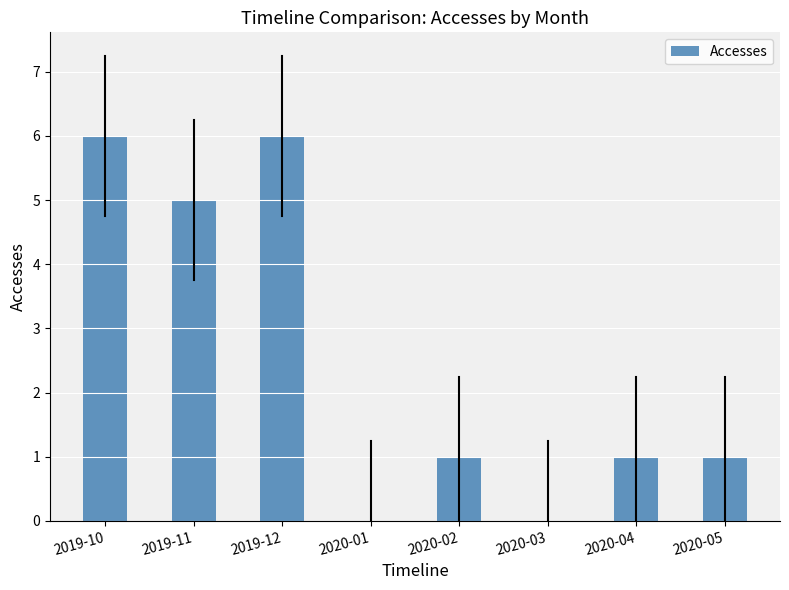

The value at 2019-12 is 6. True or false?

True